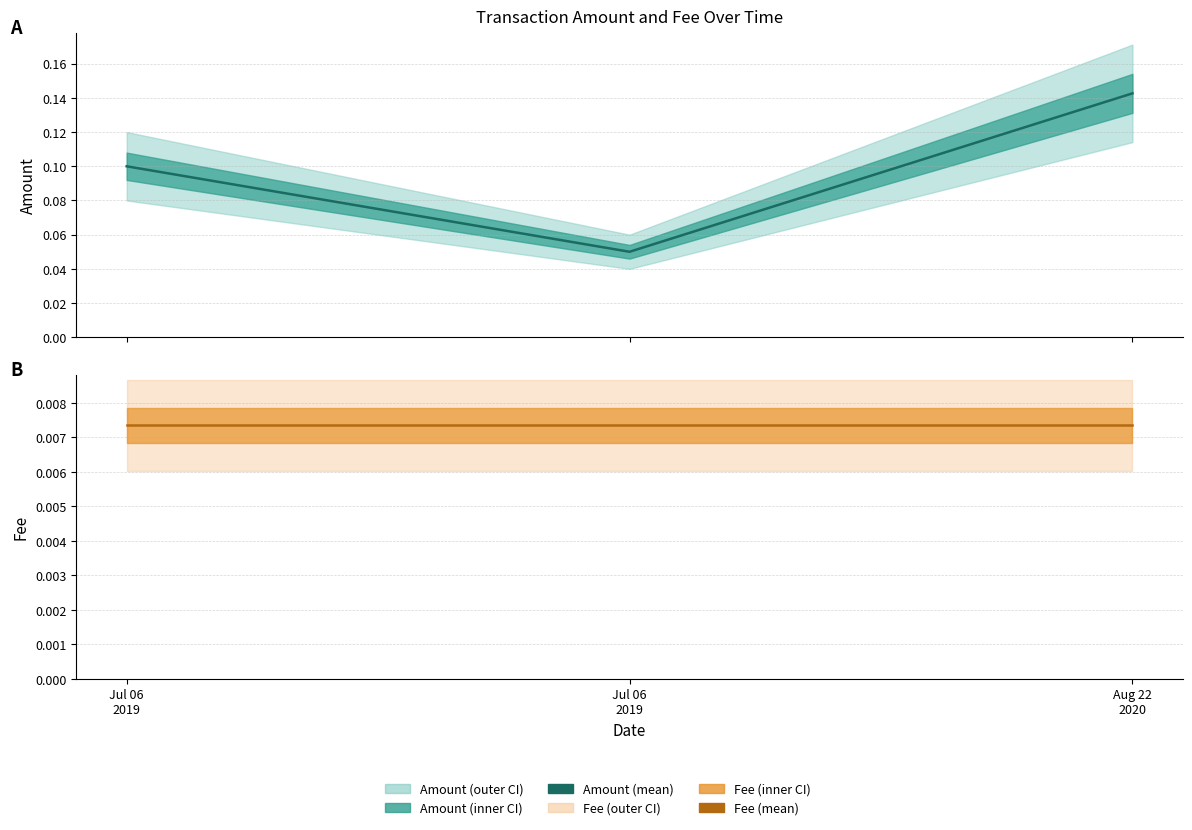

At how many categories does at least one series exceed 0?

3